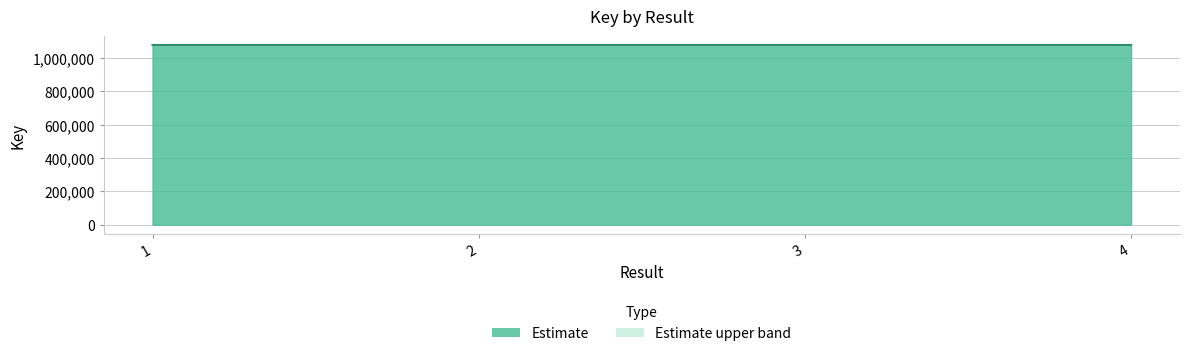

Where does the data first go above 1077239?

2